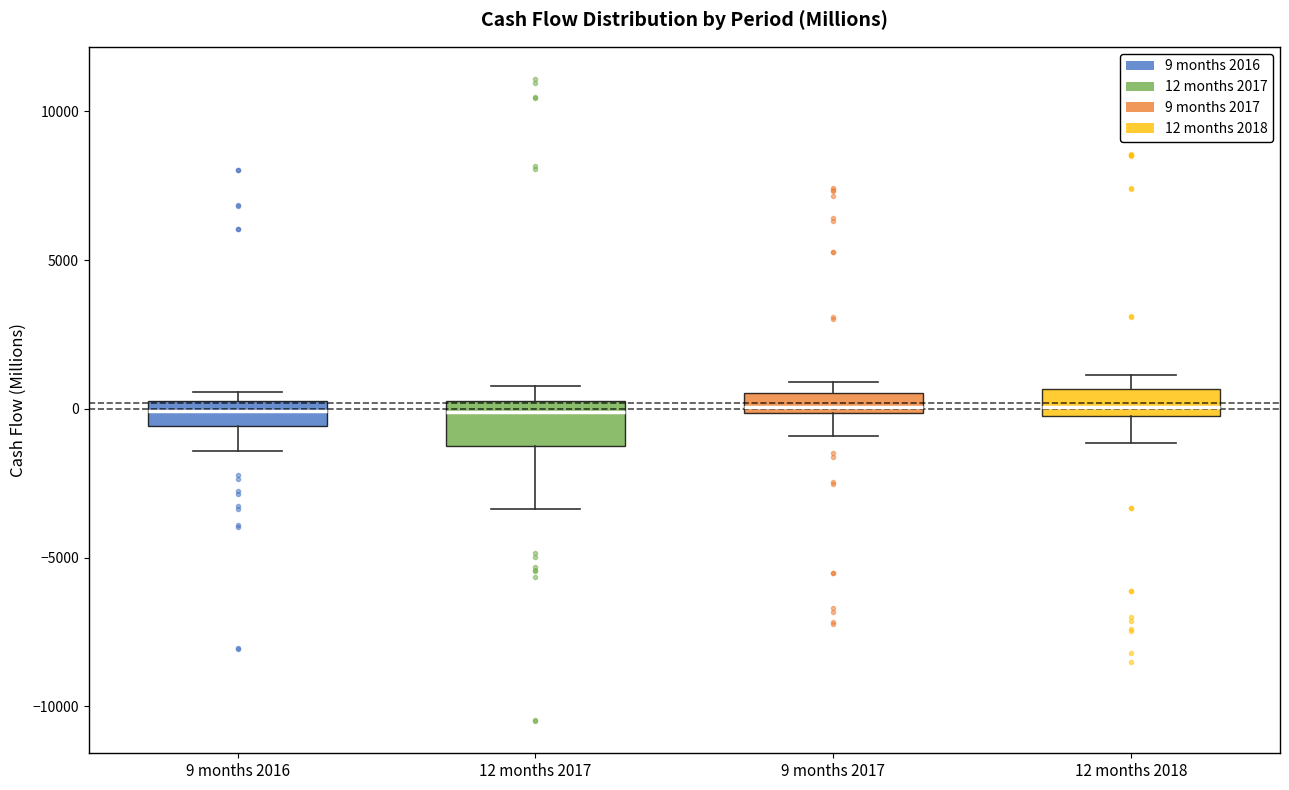

Where is the upper edge of the box for 12 months 2017 on the y-axis? The values are not printed on the chart, so give them approximately, as read against the axis.

500